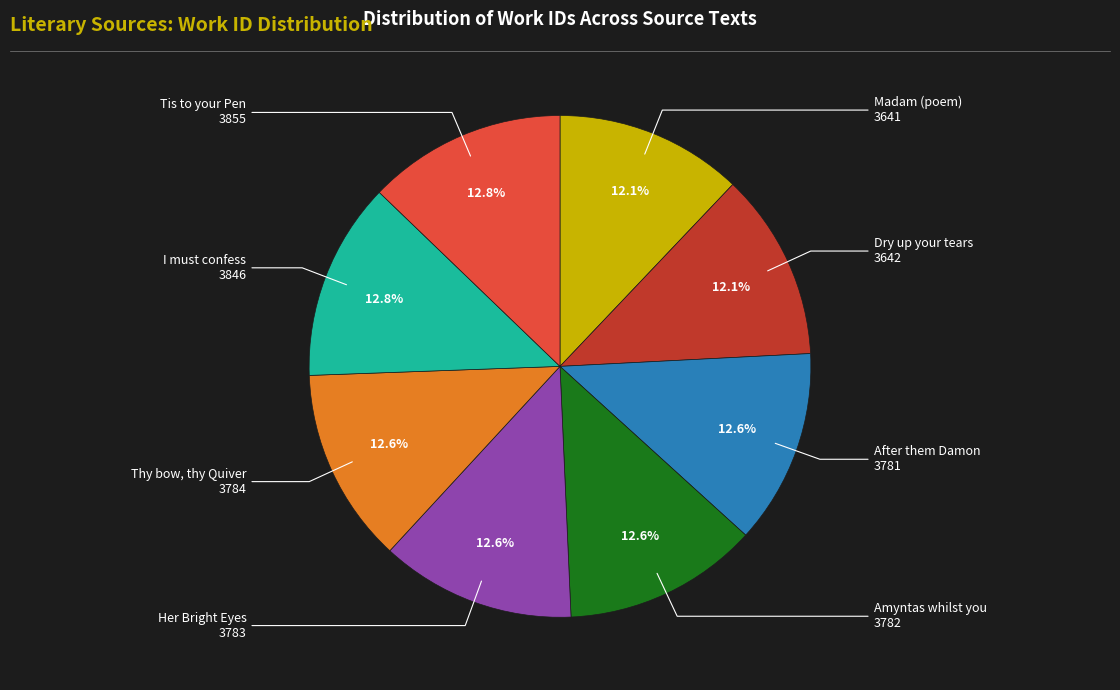

Is there a majority slice in this chart?

No